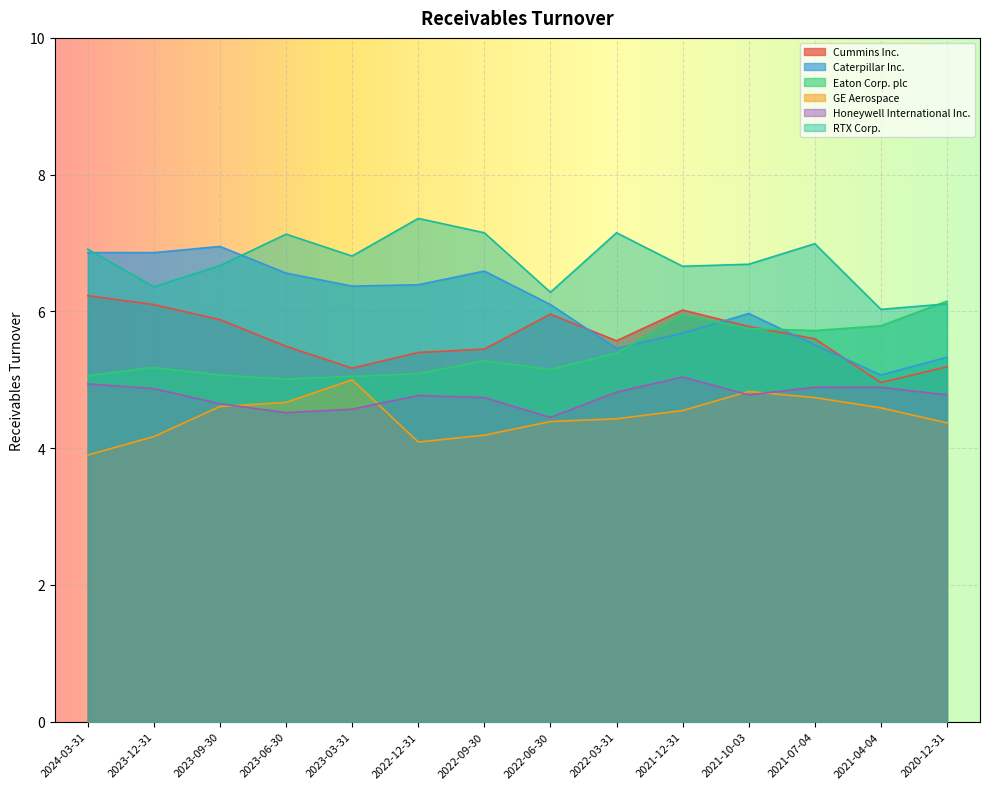

How many lines are shown in the chart?

6